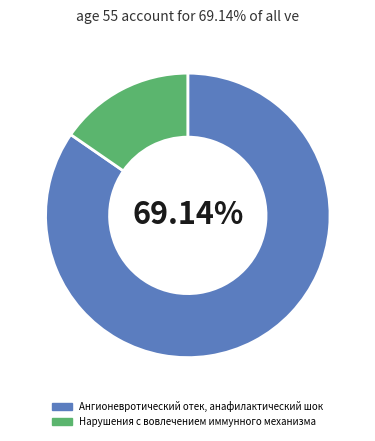

True or false: Ангионевротический отек, анафилактический шок accounts for 85% of the total.

True